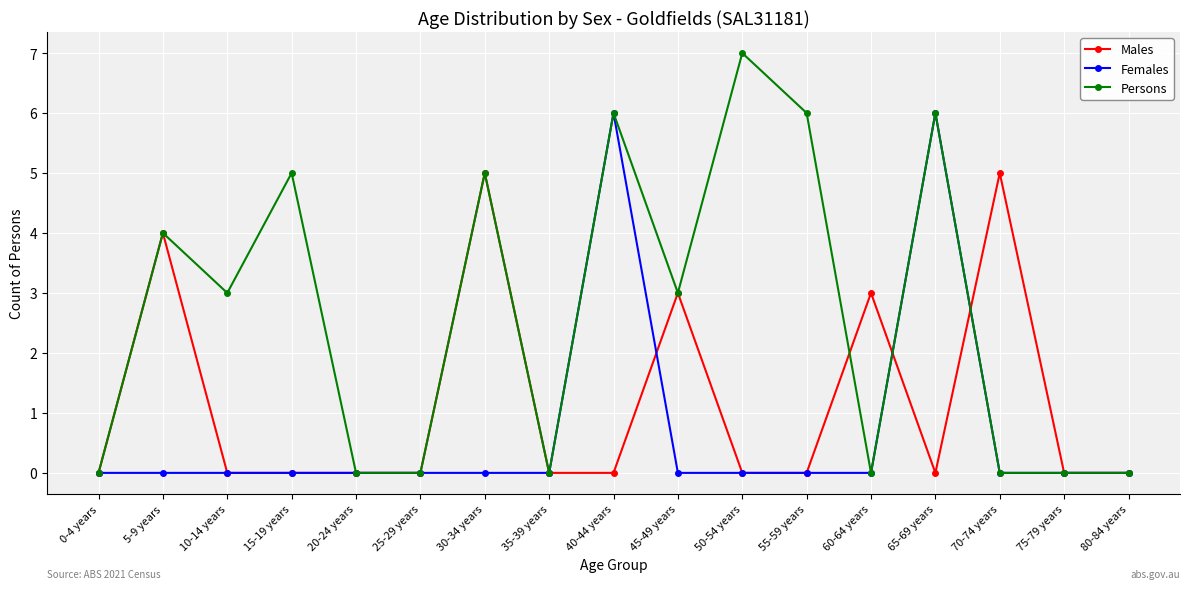

Where is the first local maximum for Males?

5-9 years